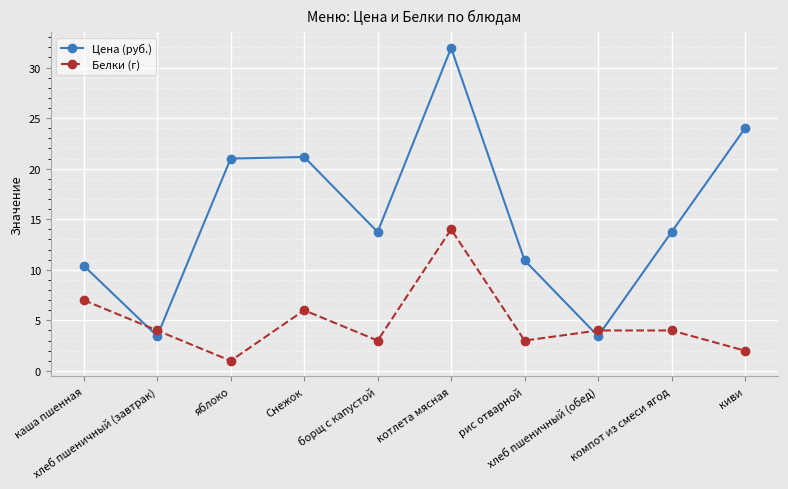

Count the number of data series in this chart.

2